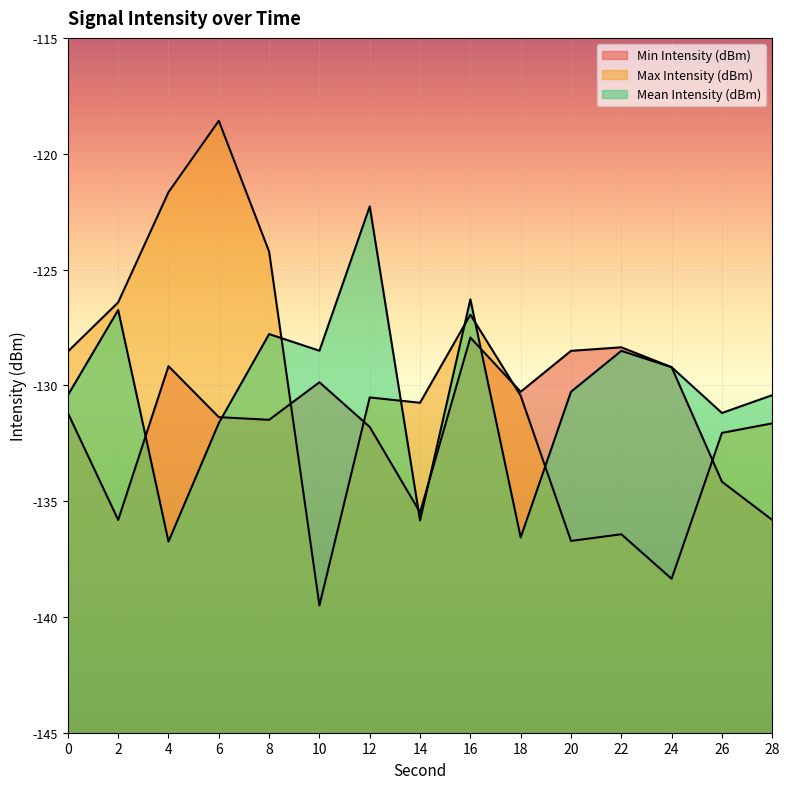

Which series has the widest spread of values?

Max Intensity (dBm)